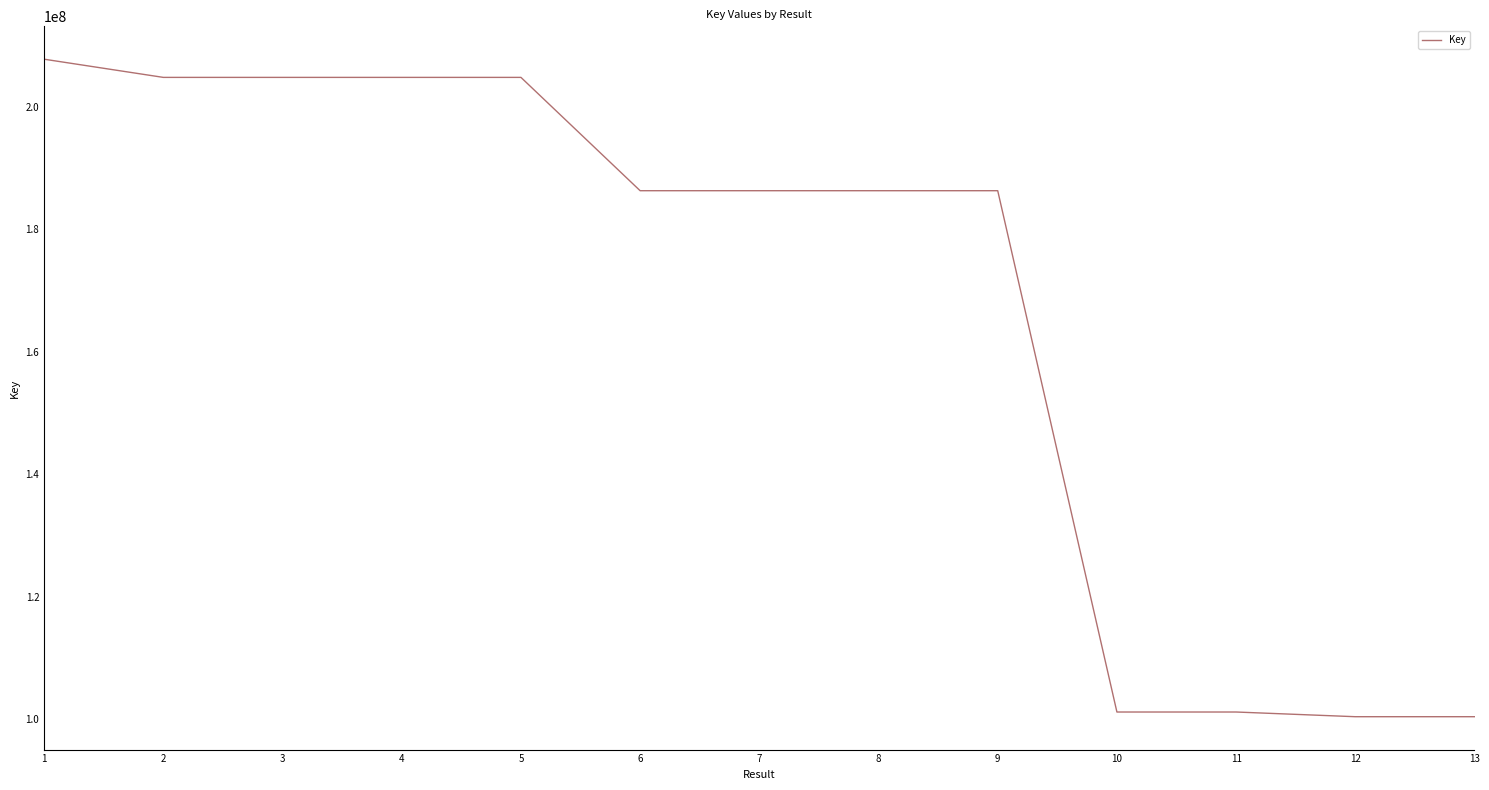

What is the ratio of the value at 13 to the value at 8?

0.5